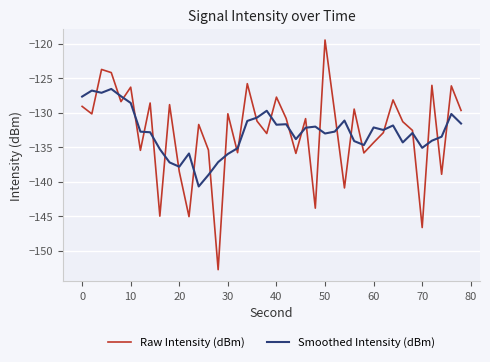

What is the minimum value for Raw Intensity (dBm)?

-152.8